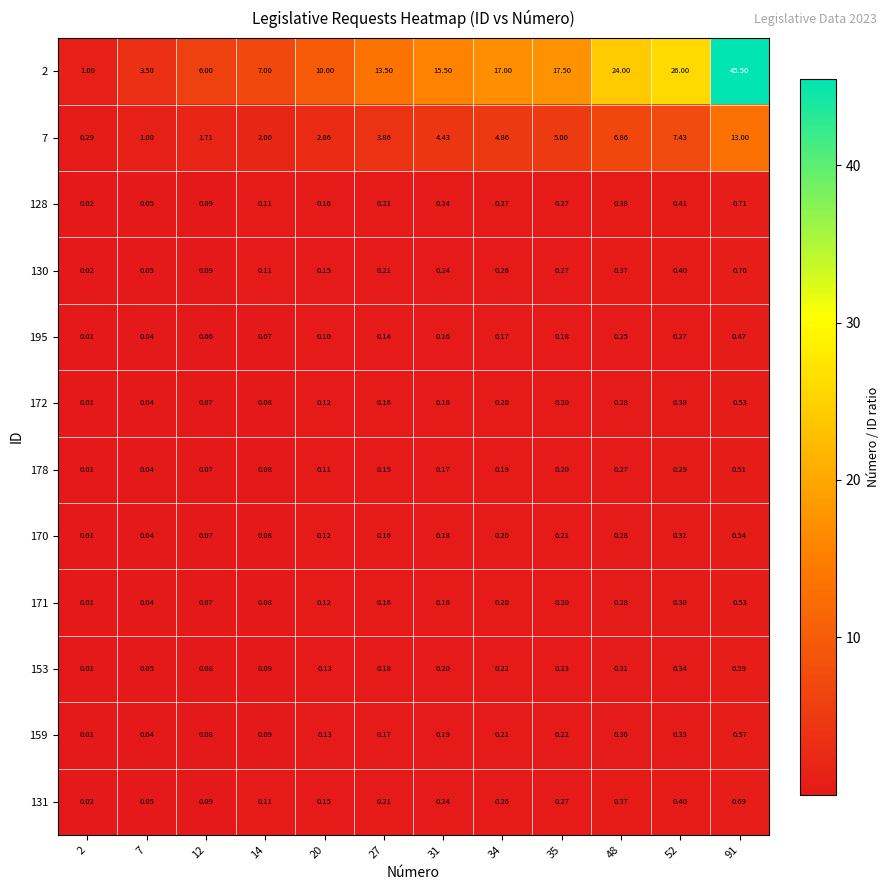

Between 14 and 34, which series saw the biggest shift?

2